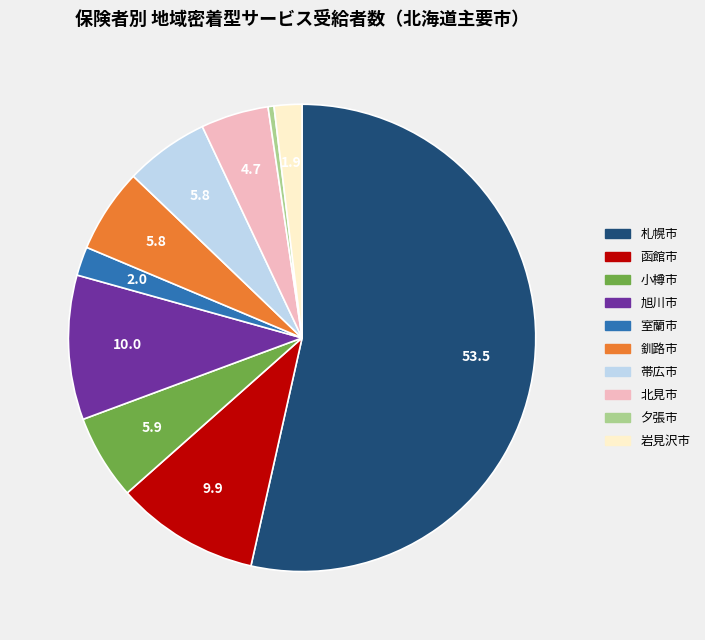

What is the ratio of the value at 函館市 to the value at 夕張市?

24.4